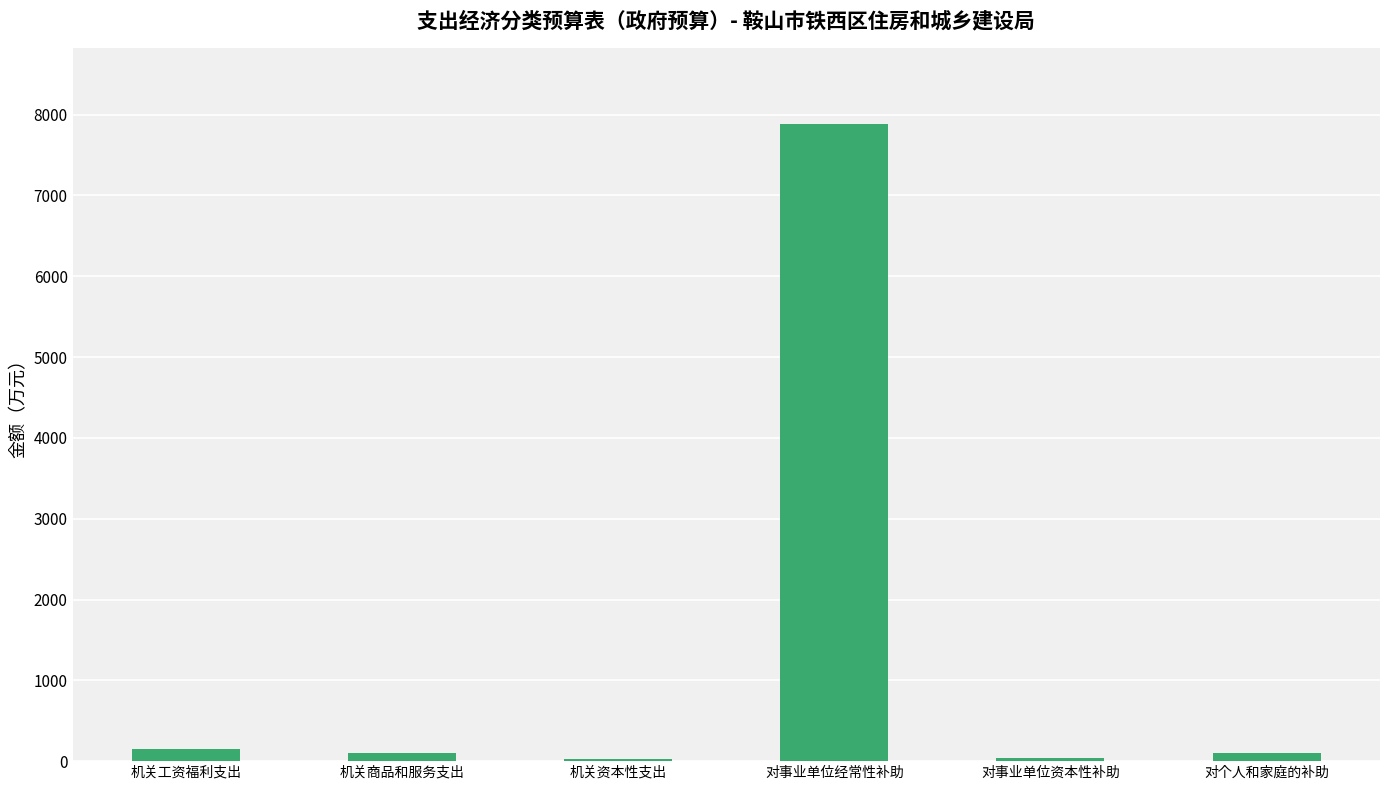

What value does the data have at 对事业单位资本性补助?

38.6